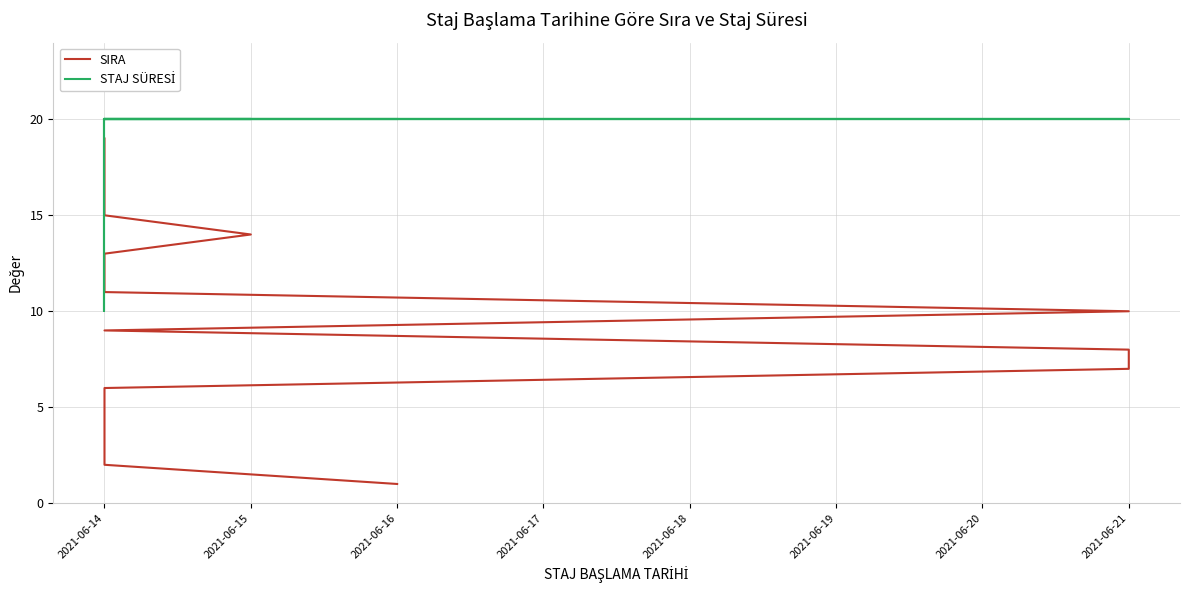

What is the maximum value shown in the chart?

20